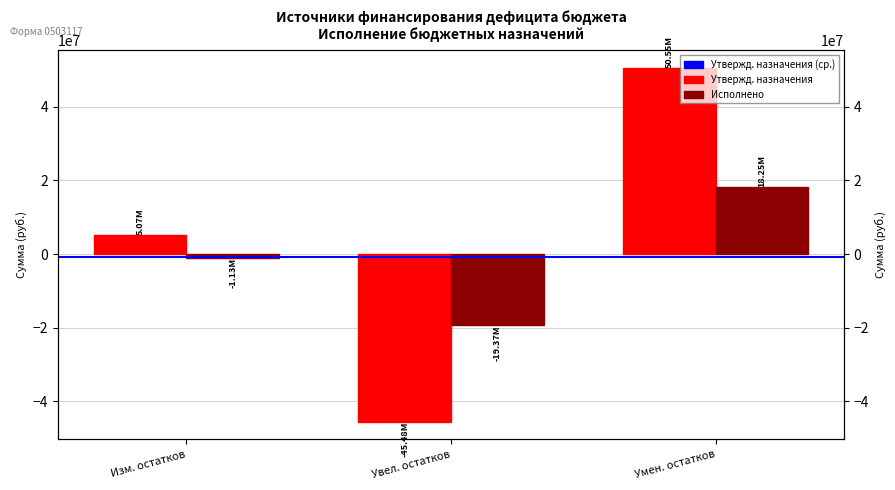

What is the maximum value for Утвержденные бюджетные назначения?

50546586.3